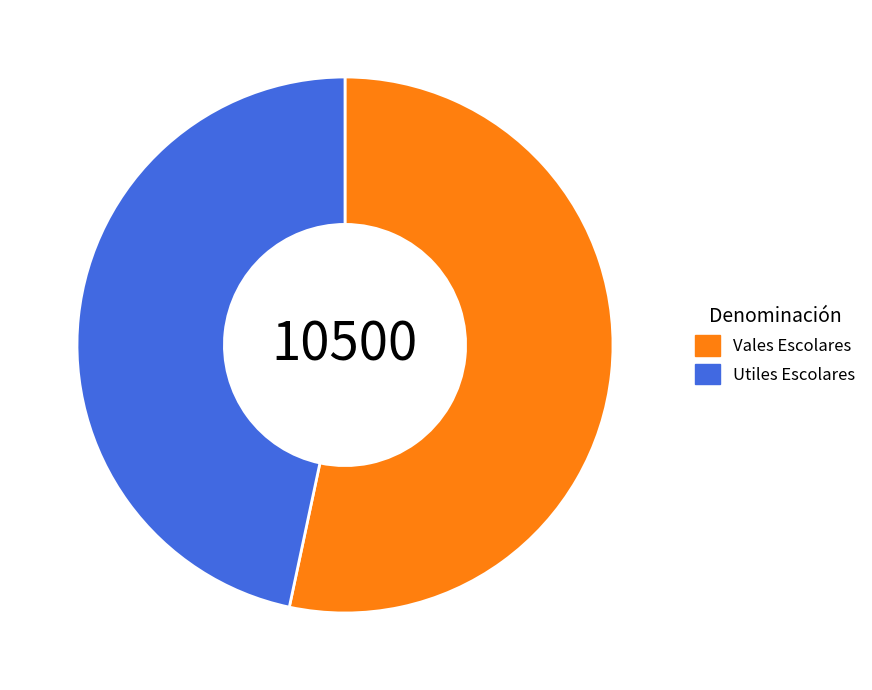

Which slice is the largest?

Vales Escolares